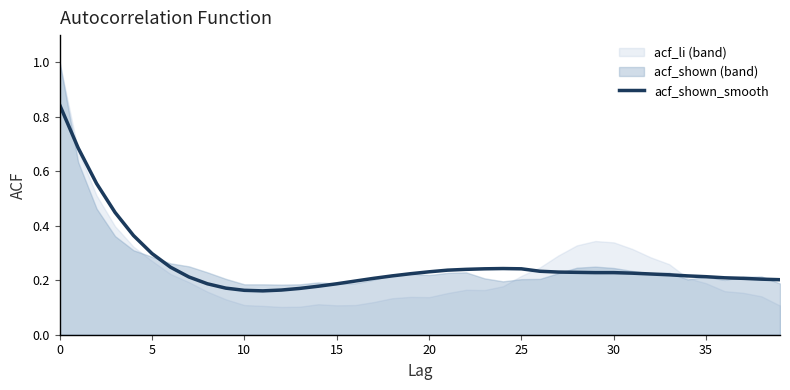

Read the value at 39.

0.2